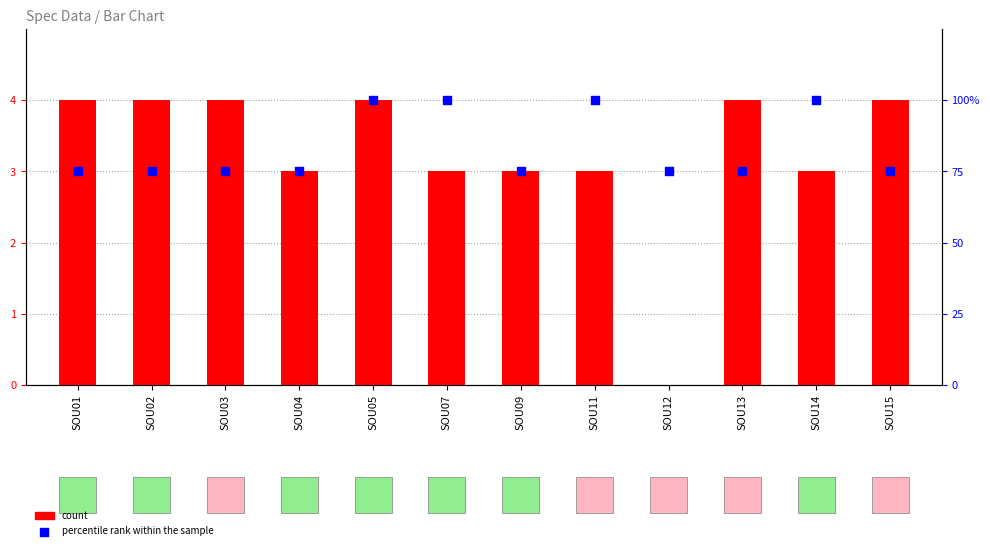

Which series contains the lowest Y value?

count